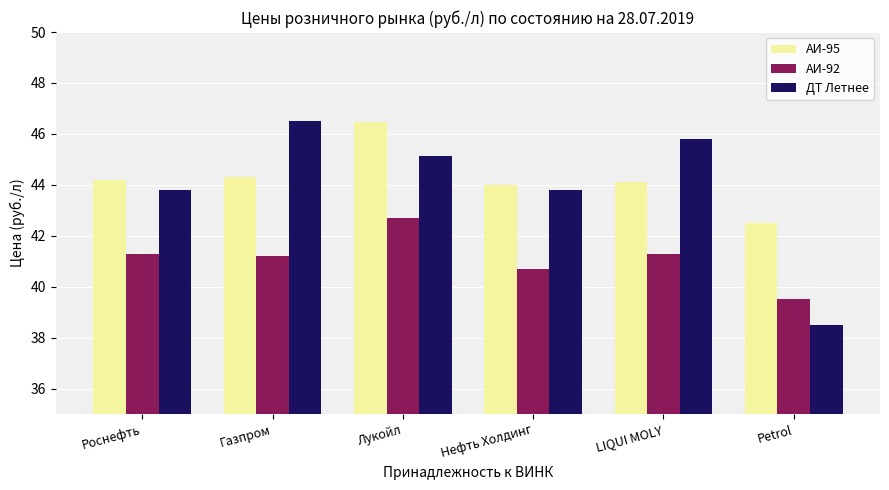

Which series has the largest range (max minus min)?

ДТ Летнее